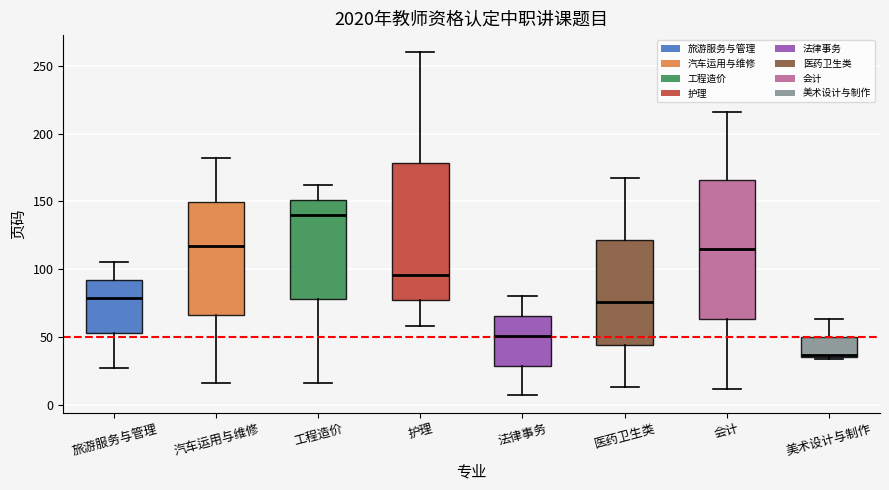

Reading left to right, read every box against the y-axis: the position of its median line, the range the box covers, and the ends of its whiskers. The values are not printed on the chart, so give them approximately, as read against the axis.

旅游服务与管理: median 80, box 55 to 90, whiskers 25 to 105
汽车运用与维修: median 115, box 65 to 150, whiskers 15 to 180
工程造价: median 140, box 80 to 150, whiskers 15 to 160
护理: median 95, box 75 to 180, whiskers 60 to 260
法律事务: median 50, box 30 to 65, whiskers 5 to 80
医药卫生类: median 75, box 45 to 120, whiskers 15 to 165
会计: median 115, box 65 to 165, whiskers 10 to 215
美术设计与制作: median 35, box 35 to 50, whiskers 35 to 65